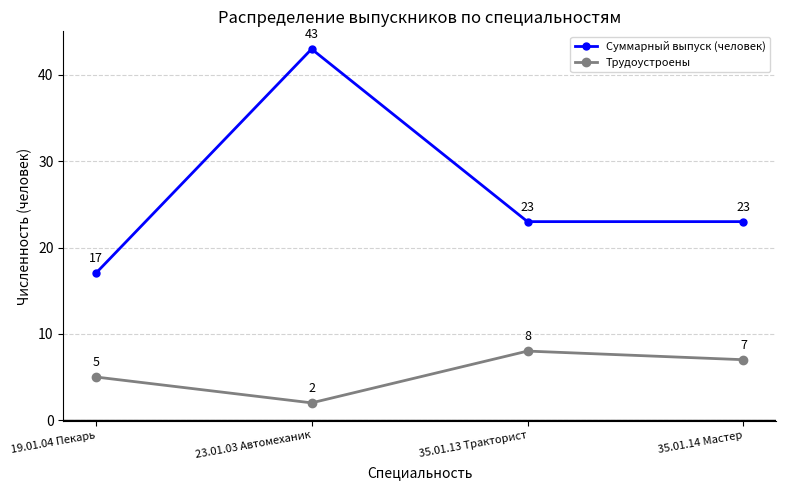

True or false: Трудоустроены and Суммарный выпуск (человек) intersect in this chart.

False